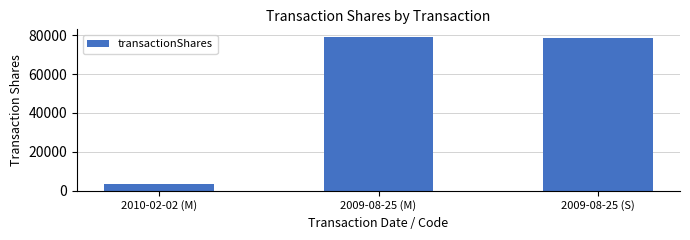

What is the label of the 1st bar from the right?

2009-08-25 (S)